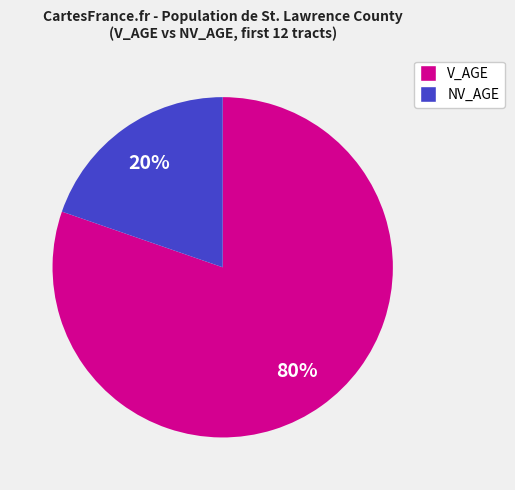

To the nearest percent, what is the average slice percentage?

50%